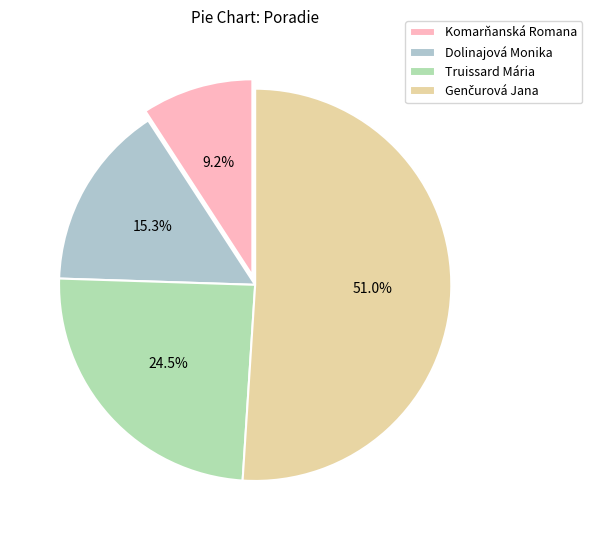

What is the ratio of the value at Truissard Mária to the value at Komarňanská Romana?

2.7